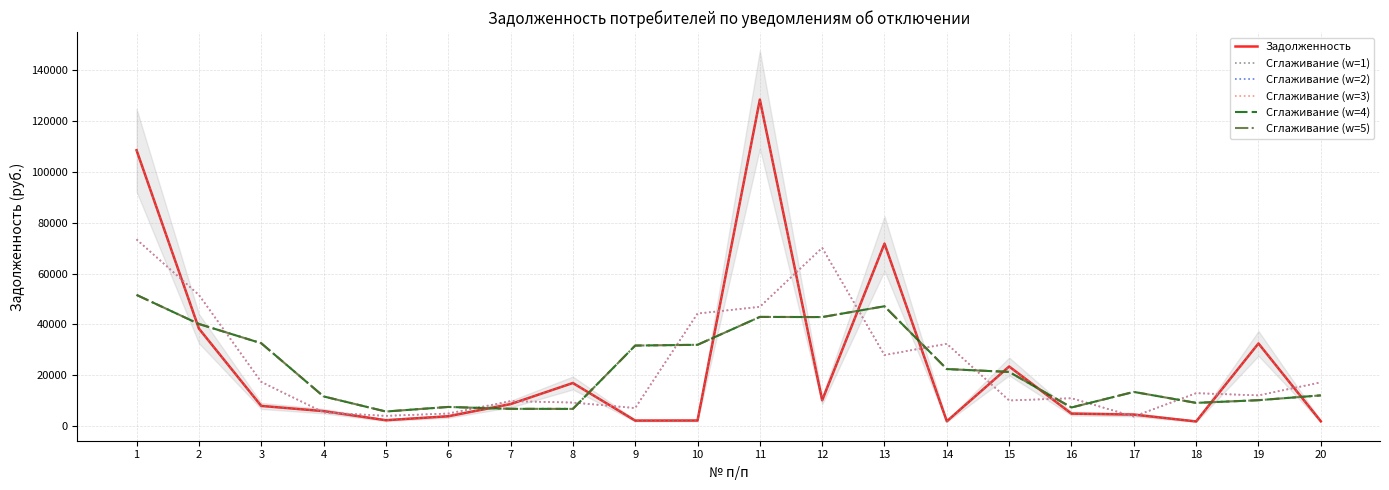

Between 9 and 1, which is larger?

1